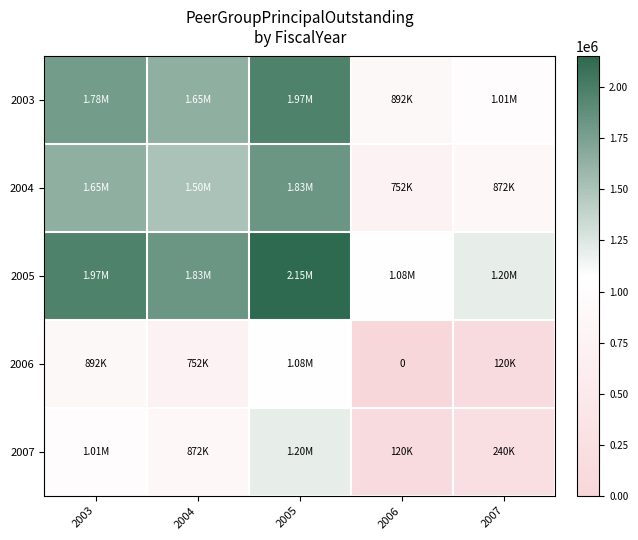

Count the number of categories in the chart.

5